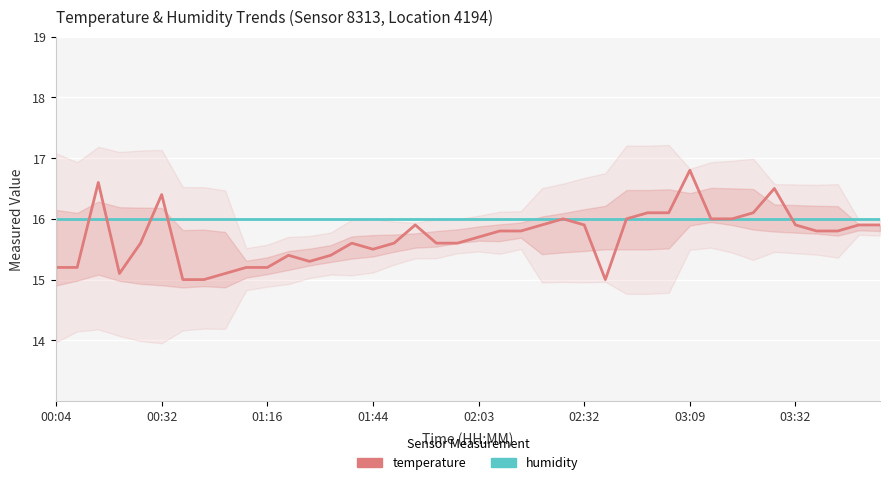

Which series has the widest spread of values?

temperature